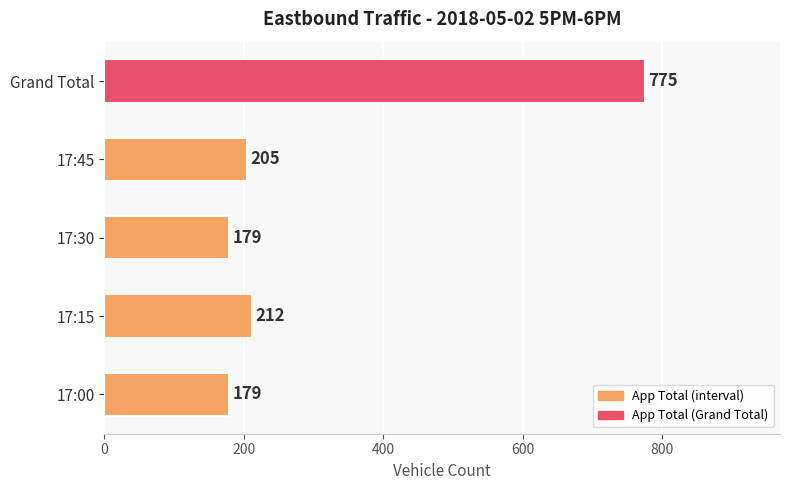

What is the difference between the second highest and second lowest values?

33